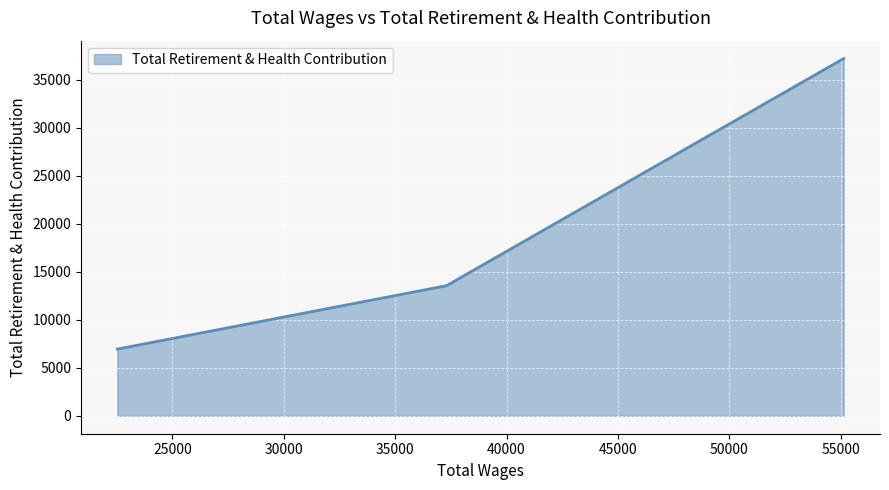

What is the maximum value shown in the chart?

37202